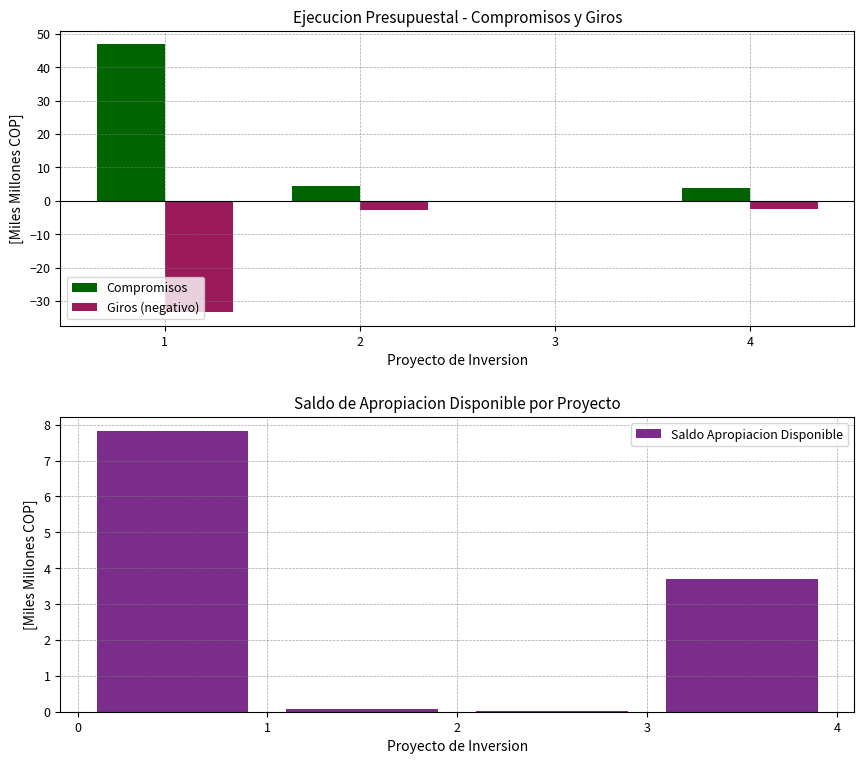

What are all the series names shown in the legend?

Compromisos, Giros (negativo), Saldo Apropiacion Disponible